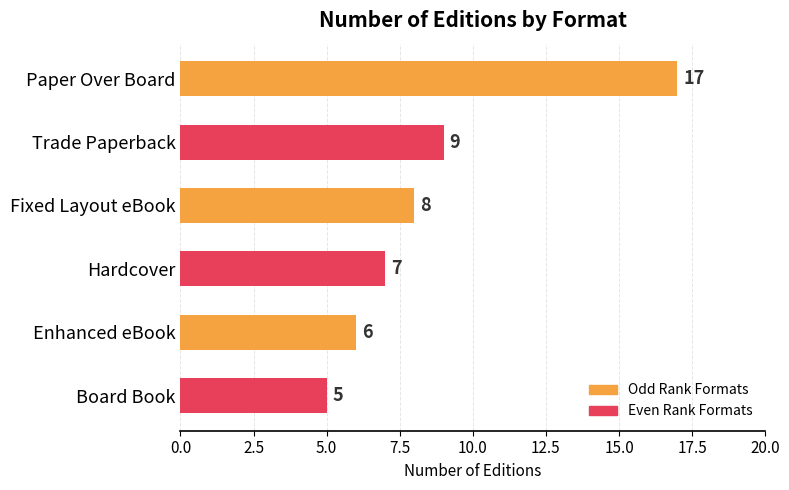

What position from the bottom is Enhanced eBook?

2